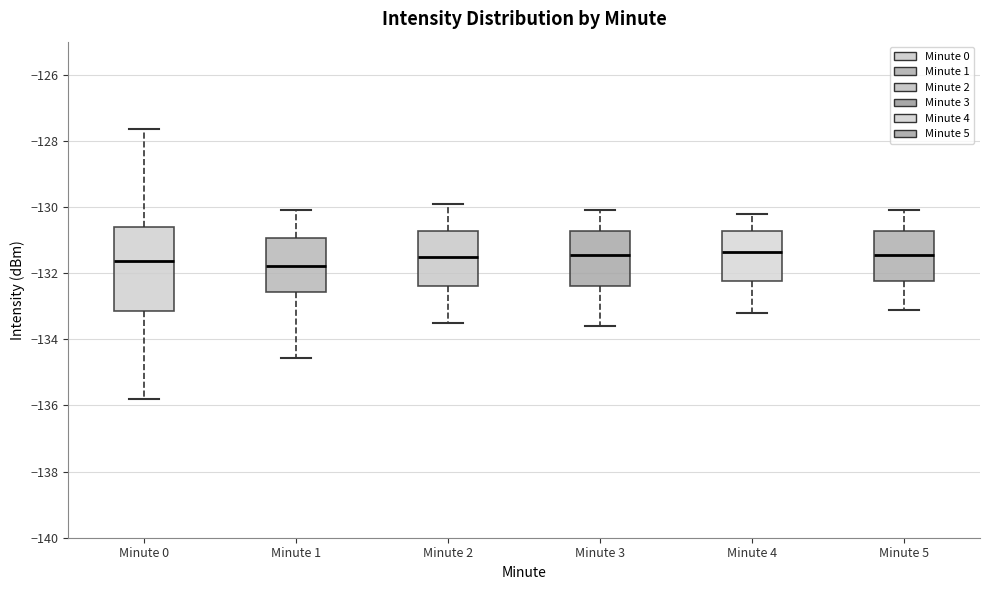

Reading left to right, read every box against the y-axis: the position of its median line, the range the box covers, and the ends of its whiskers. The values are not printed on the chart, so give them approximately, as read against the axis.

Minute 0: median -131.6, box -133.2 to -130.6, whiskers -135.8 to -127.6
Minute 1: median -131.8, box -132.6 to -131.0, whiskers -134.6 to -130.0
Minute 2: median -131.4, box -132.4 to -130.8, whiskers -133.4 to -129.8
Minute 3: median -131.4, box -132.4 to -130.8, whiskers -133.6 to -130.0
Minute 4: median -131.4, box -132.2 to -130.8, whiskers -133.2 to -130.2
Minute 5: median -131.4, box -132.2 to -130.8, whiskers -133.0 to -130.0